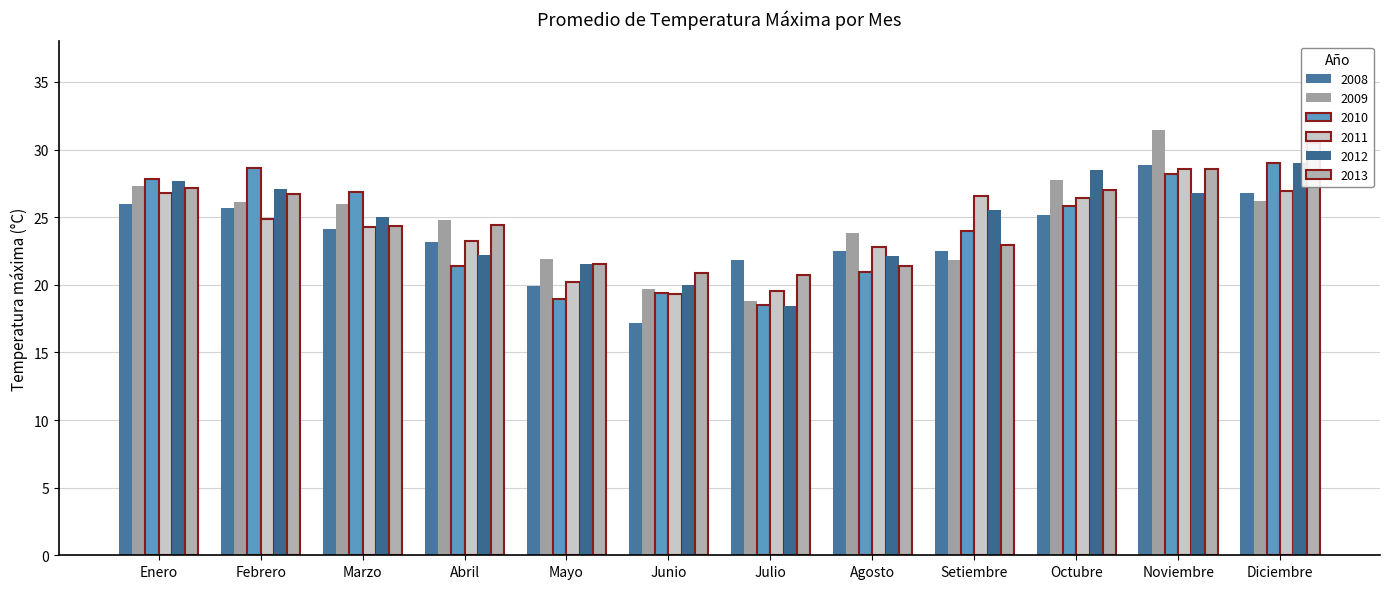

Does the chart contain stacked bars?

No